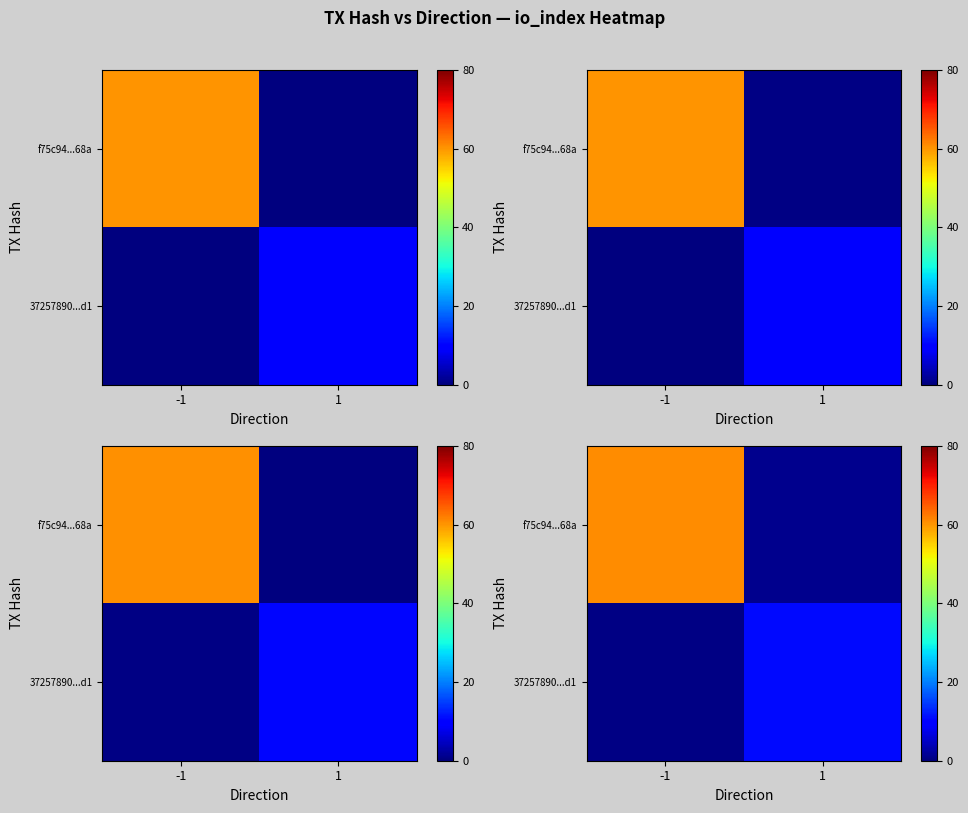

Where is row_0 nearest to the value 30?

1